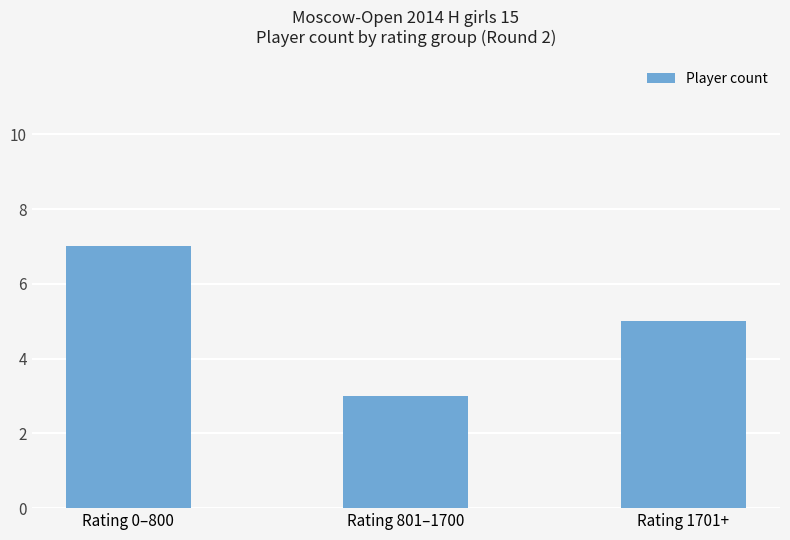

Reading right to left, extract all data points from this chart.

Rating 1701+=5	Rating 801–1700=3	Rating 0–800=7